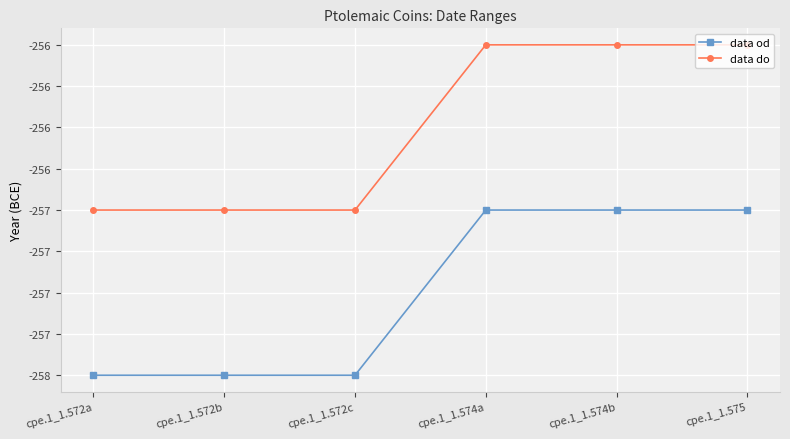

True or false: data do and data od cross at least once.

False